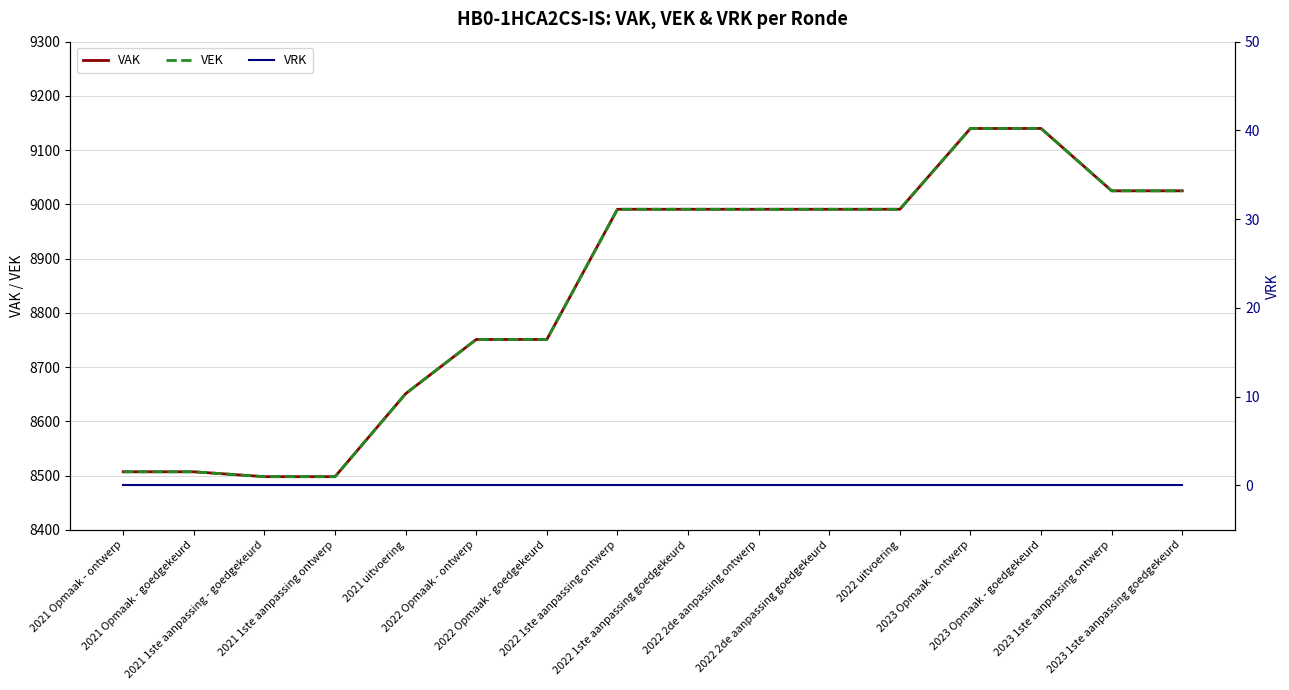

What is the label of the 6th point from the right?

2022 2de aanpassing goedgekeurd